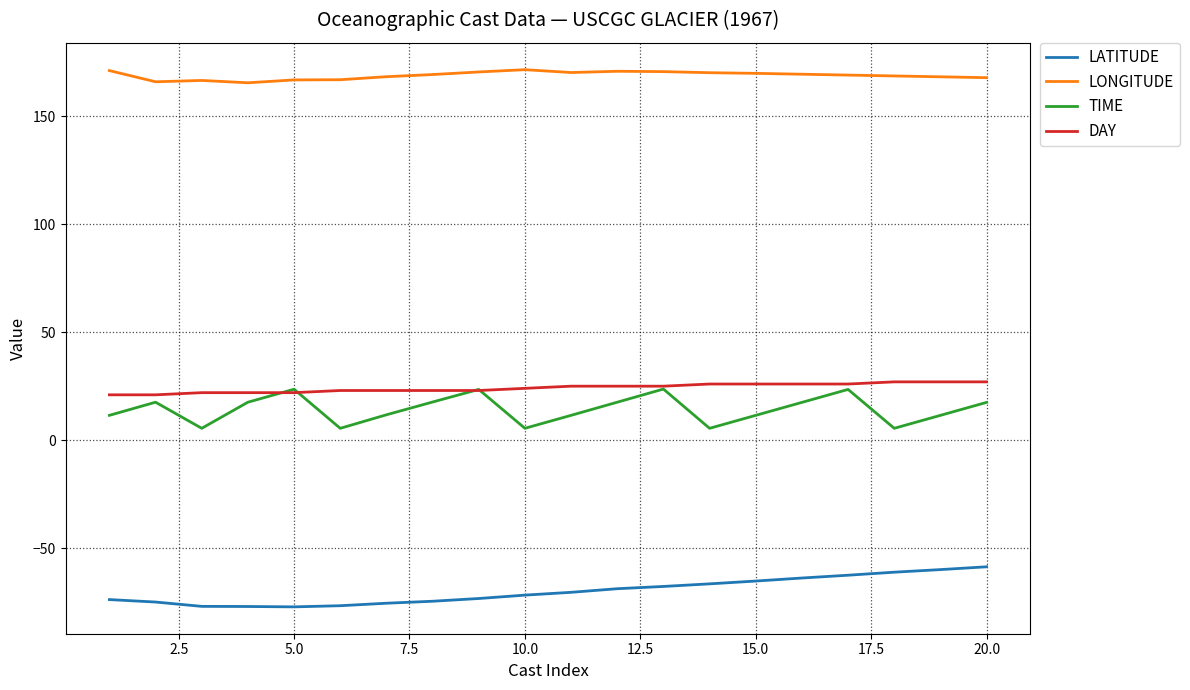

True or false: LATITUDE and TIME intersect in this chart.

False